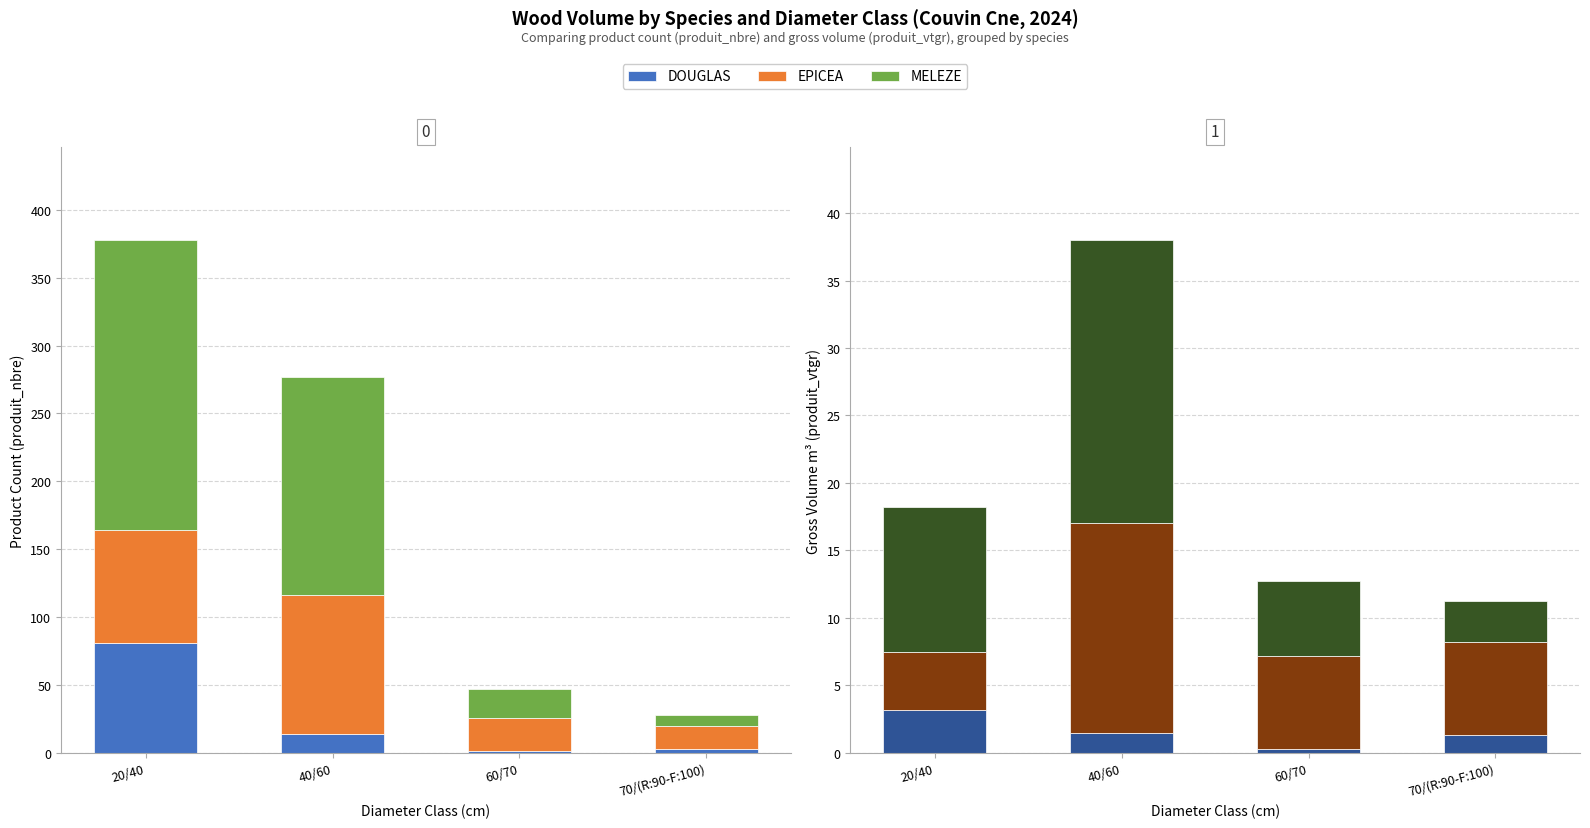

Reading right to left, what are all the values shown in this chart?

DOUGLAS: 70/(R:90-F:100)=1.3	60/70=0.3	40/60=1.5	20/40=3.2
EPICEA: 70/(R:90-F:100)=6.9	60/70=6.9	40/60=15.6	20/40=4.3
MELEZE: 70/(R:90-F:100)=3.1	60/70=5.6	40/60=21.0	20/40=10.7